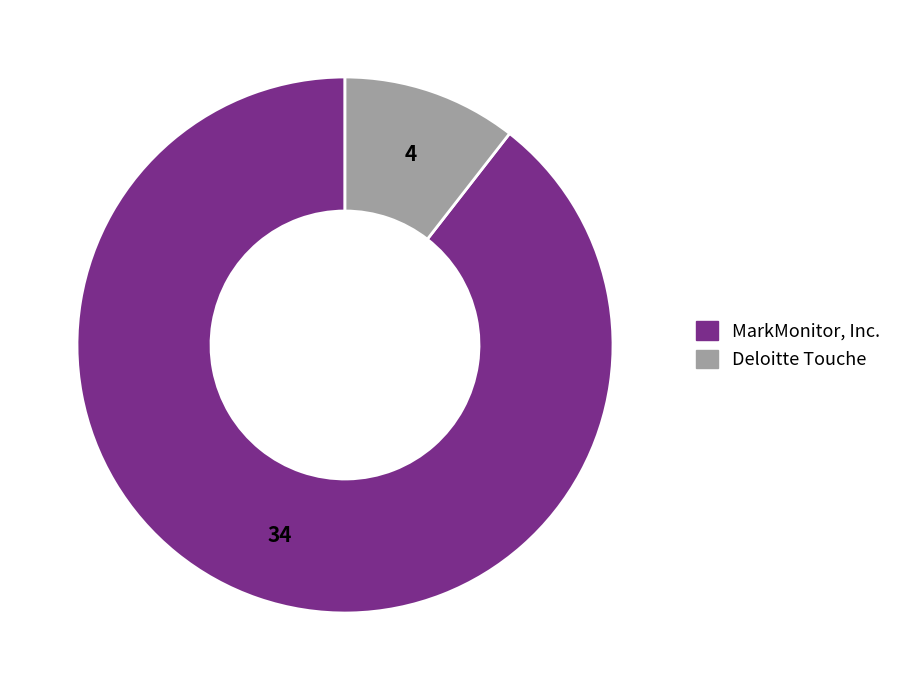

Is there any slice that represents more than half of the pie?

Yes